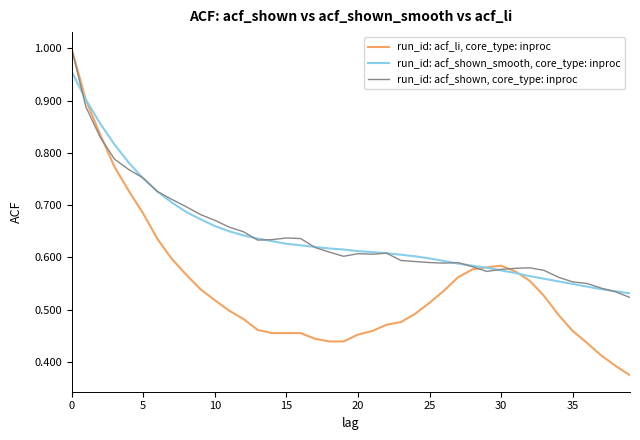

How many distinct data groups are displayed?

3